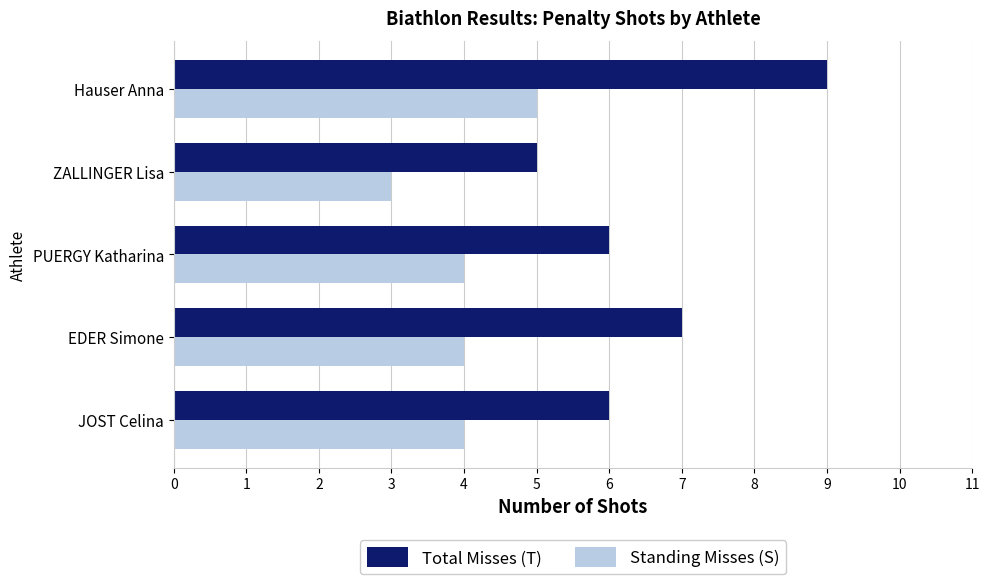

Which series has the largest total across all categories?

Total Misses (T)